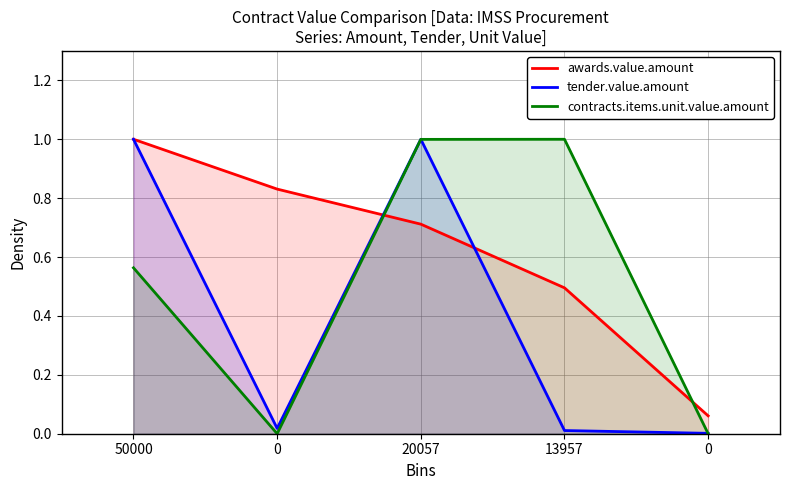

Does the chart display data point markers on the line(s)?

No